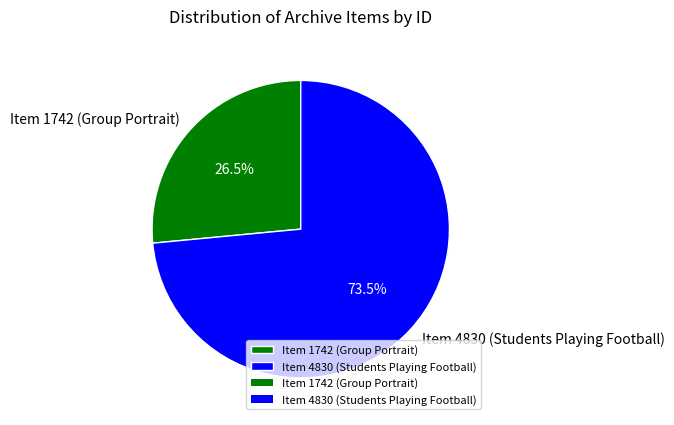

Is it true that Item 4830 (Students Playing Football) is 79% of the pie?

False